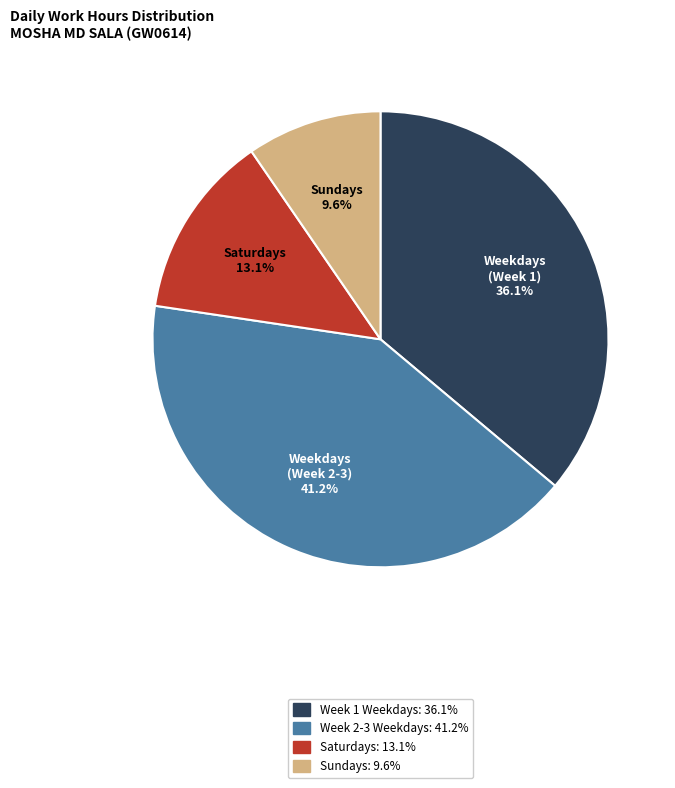

Does any single category account for the majority?

No